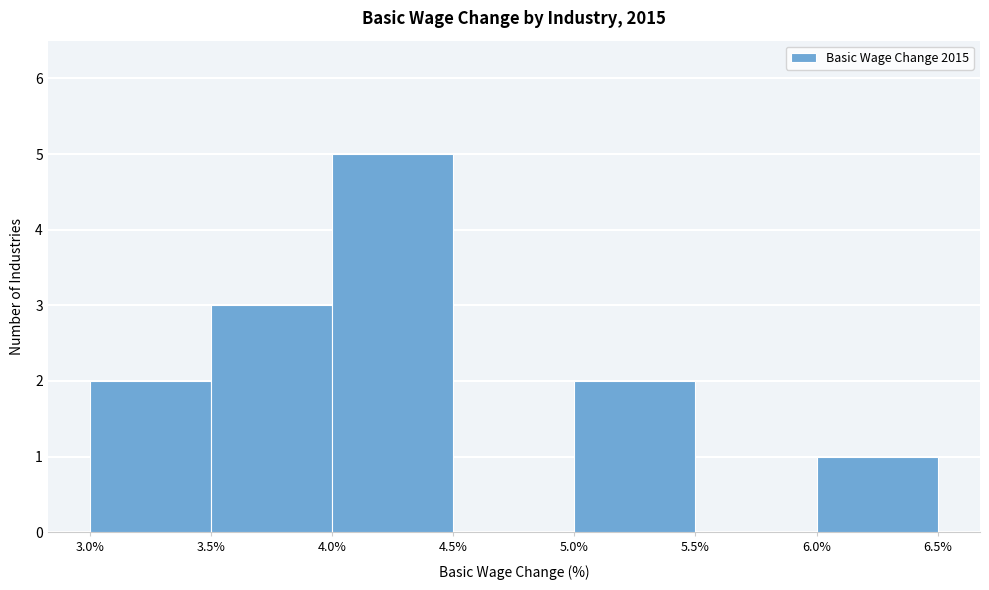

Reading left to right, list every bar in this chart as the range it spans on the x-axis followed by its height. The values are not printed on the chart, so give them approximately, as read against the axis.

3.0% to 3.5%: 2
3.5% to 4.0%: 3
4.0% to 4.5%: 5
4.5% to 5.0%: 0
5.0% to 5.5%: 2
5.5% to 6.0%: 0
6.0% to 6.5%: 1